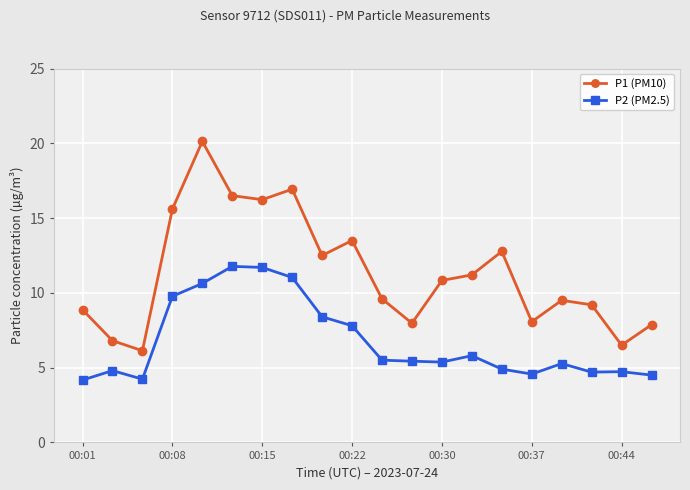

What is the sum of all P2 (PM2.5) values?

135.1